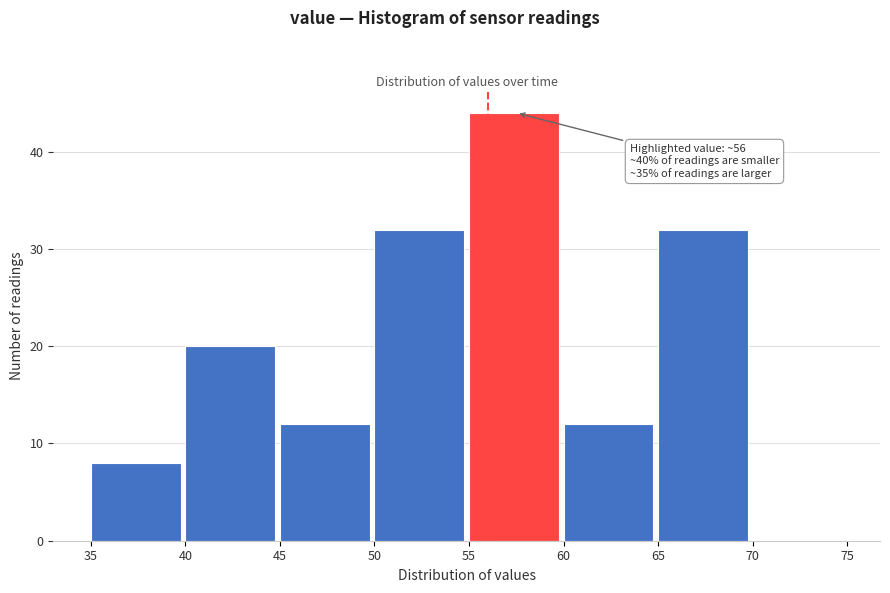

Over which range of the x-axis is the bar tallest?

55 to 60